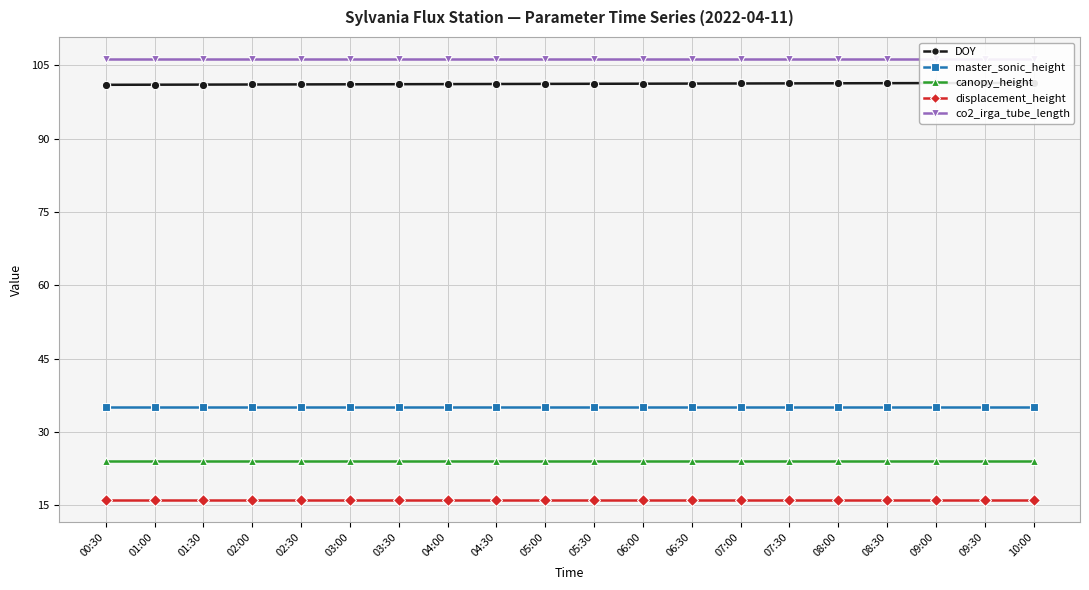

True or false: master_sonic_height and displacement_height cross at least once.

False